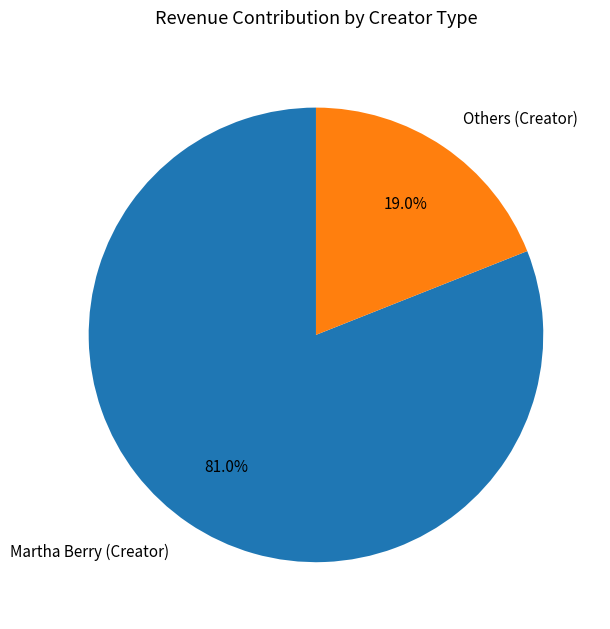

Between Others (Creator) and Martha Berry (Creator), which is larger?

Martha Berry (Creator)